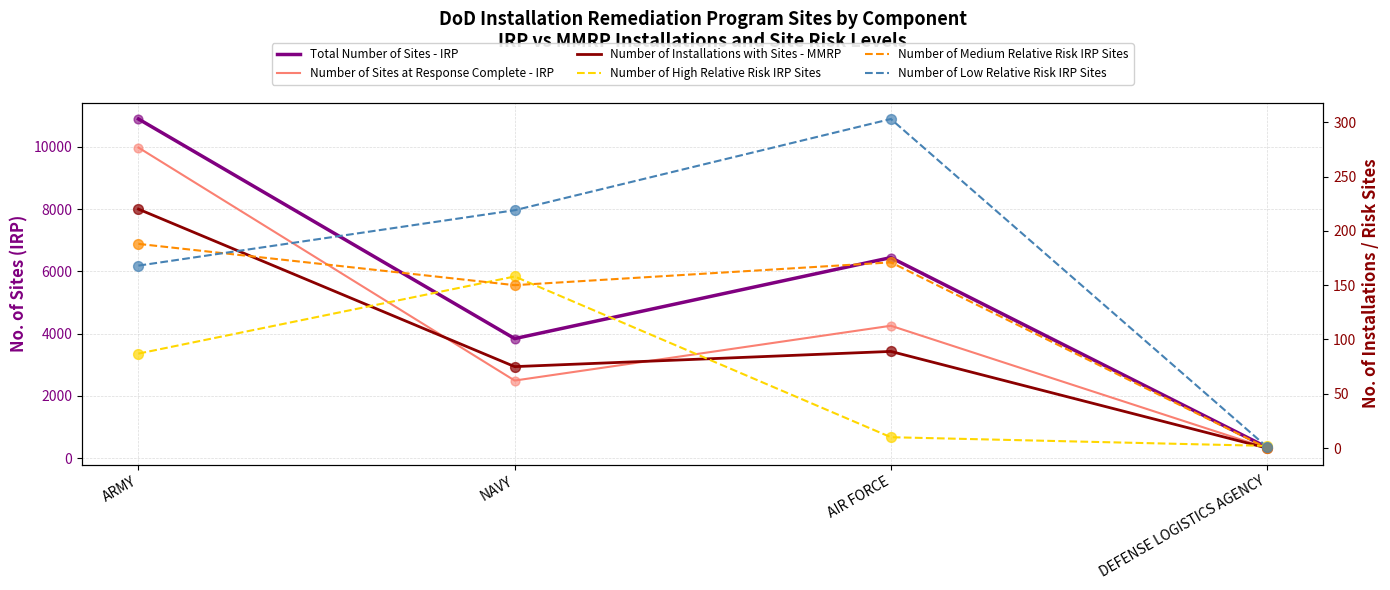

Which series has the largest Y range (max minus min)?

Total Number of Sites - IRP